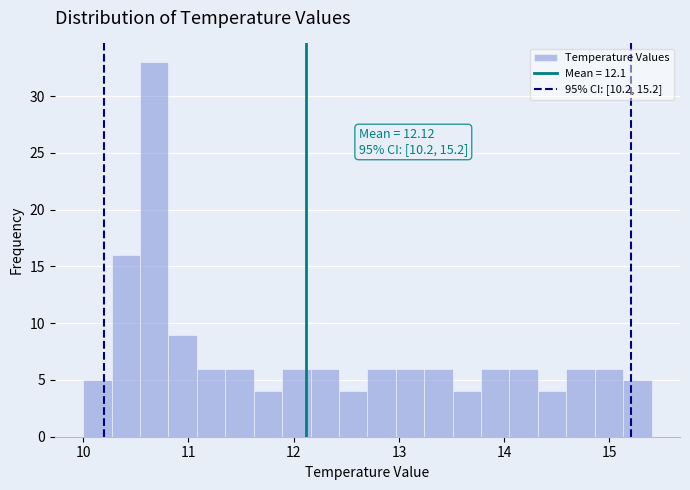

Read against the x-axis, roughly where is the centre of the tallest bar?

10.7